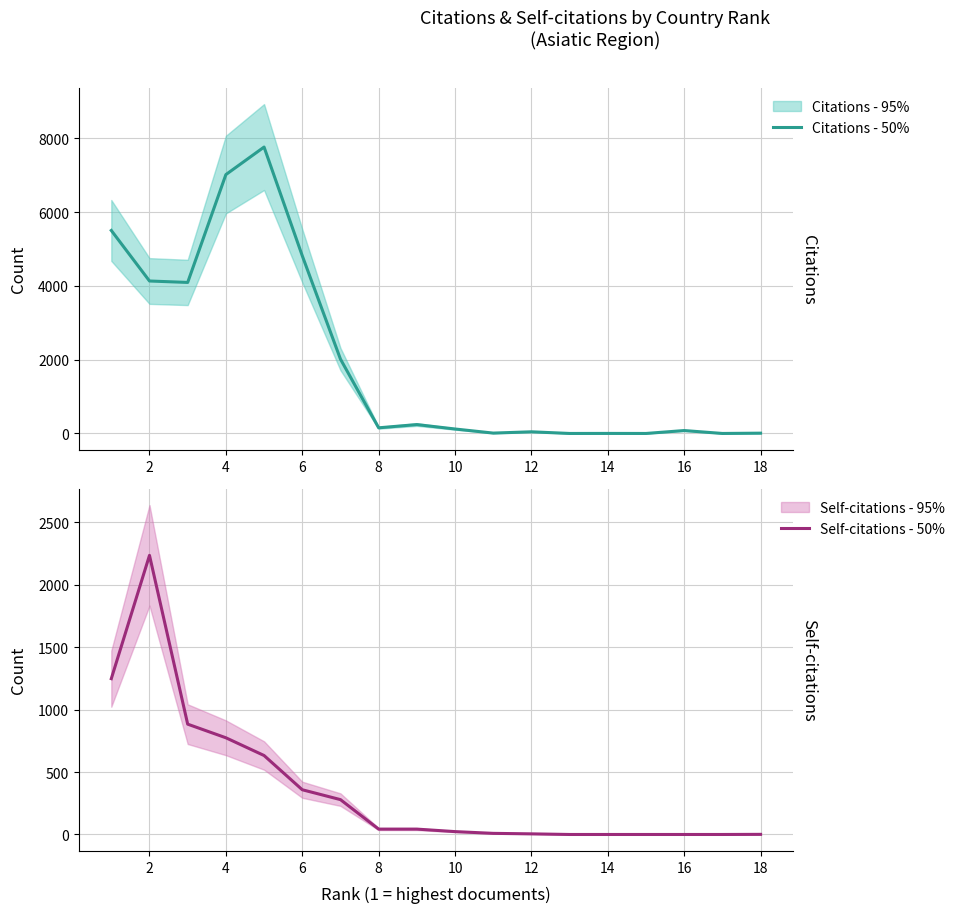

What is the difference between the second highest and second lowest values in the Self-citations - 50% series?

1247